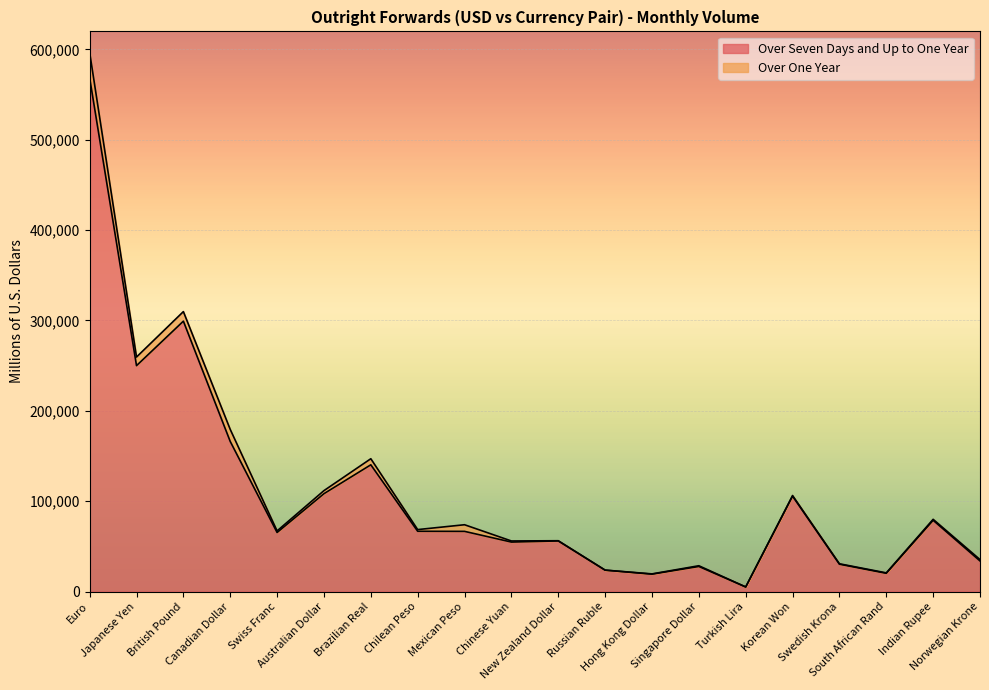

What is the label of the 6th point from the left?

Australian Dollar